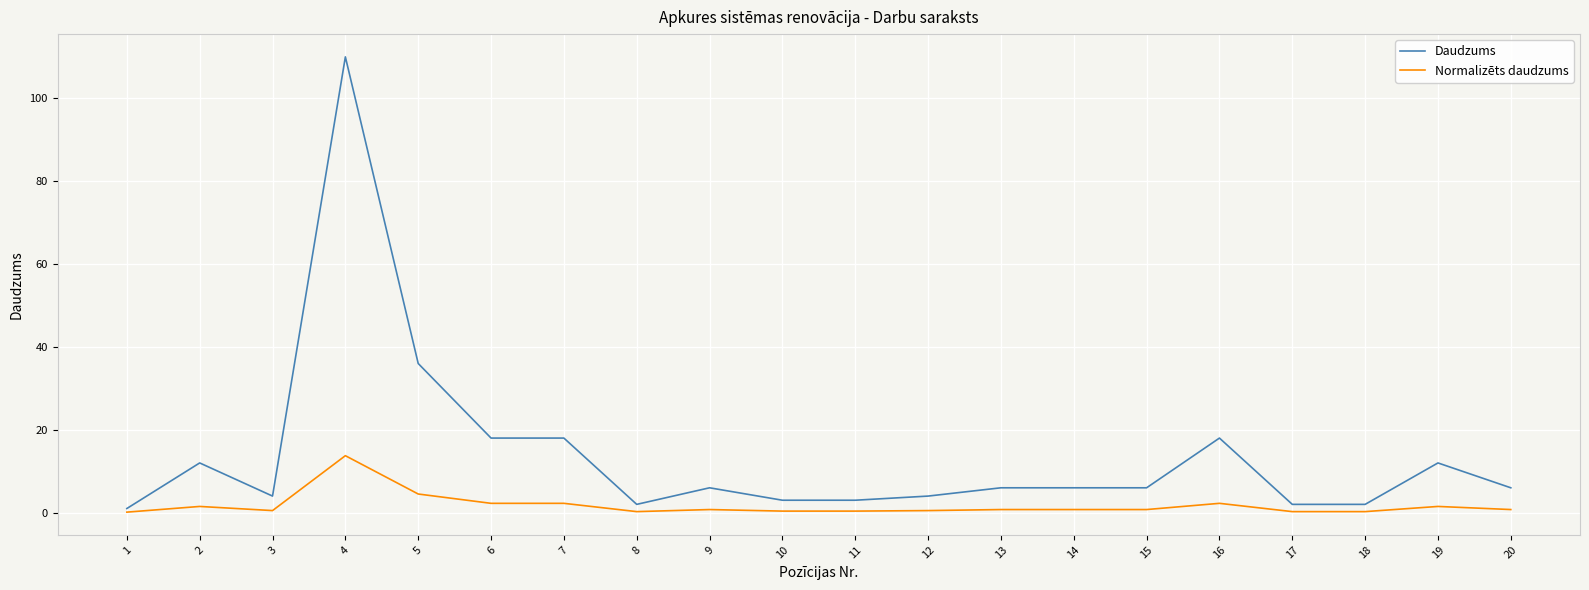

True or false: Daudzums has a value of 2.0 at 18.

True